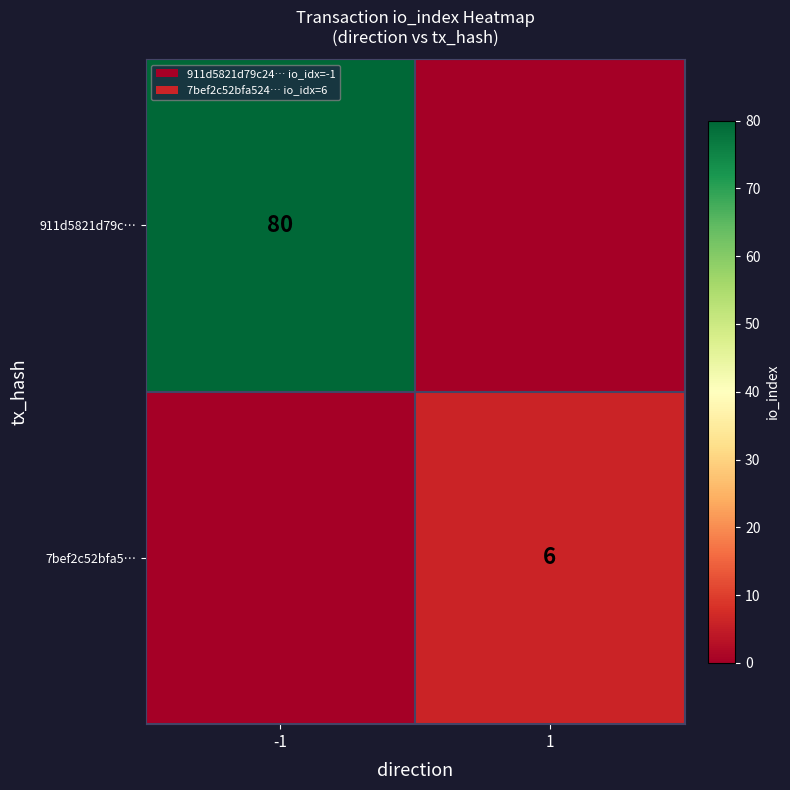

The value of 7bef2c52bfa5… at 1 is 6. True or false?

True